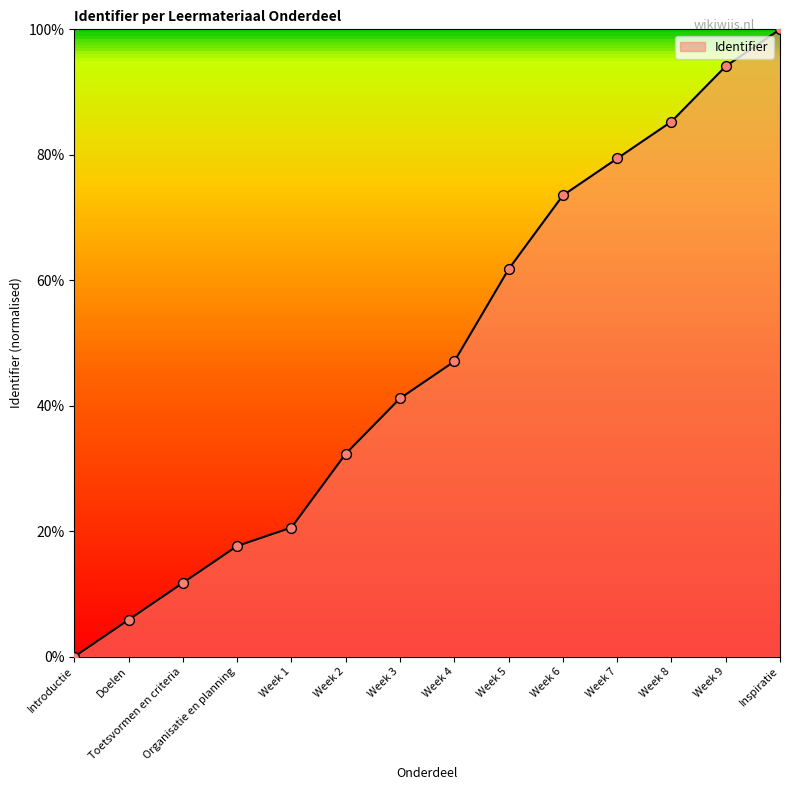

What is the difference between the maximum and minimum values?

100.0